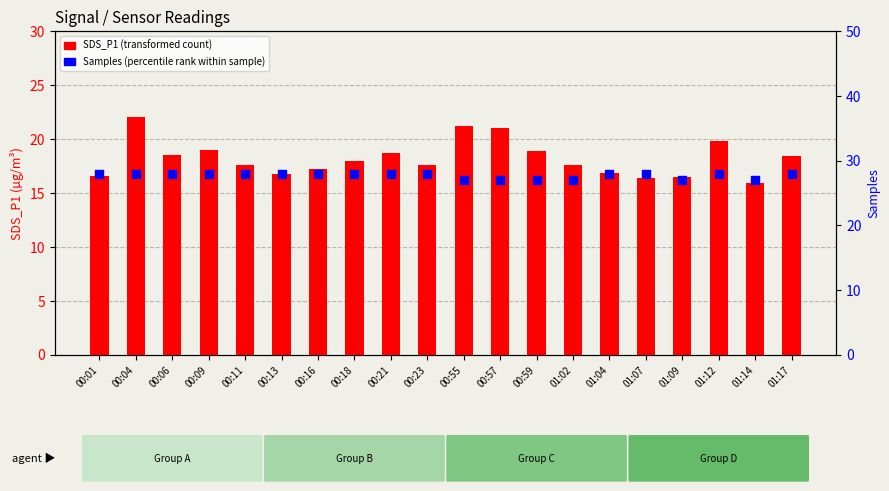

Which series has the largest total across all categories?

Samples (percentile rank)